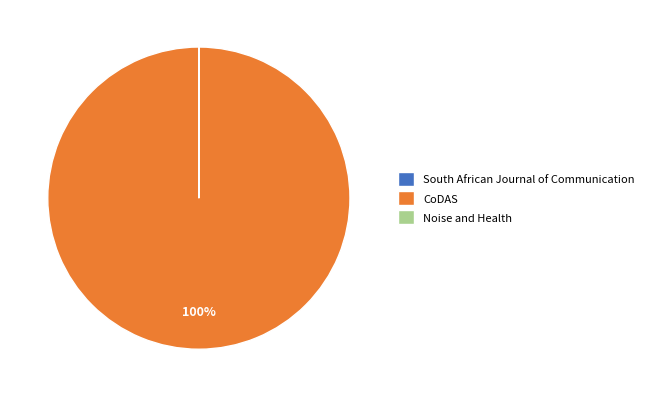

Which slice is the largest?

CoDAS